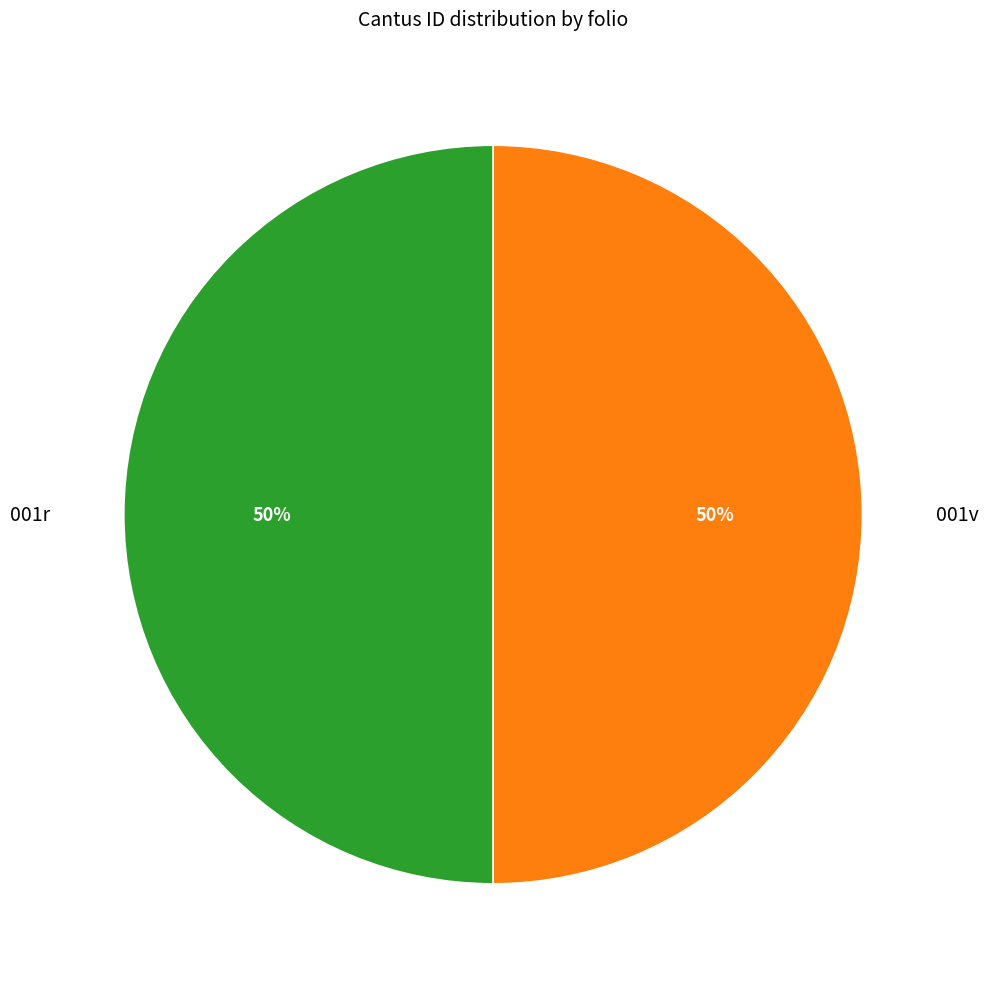

To the nearest percent, what portion does 001v represent?

50%